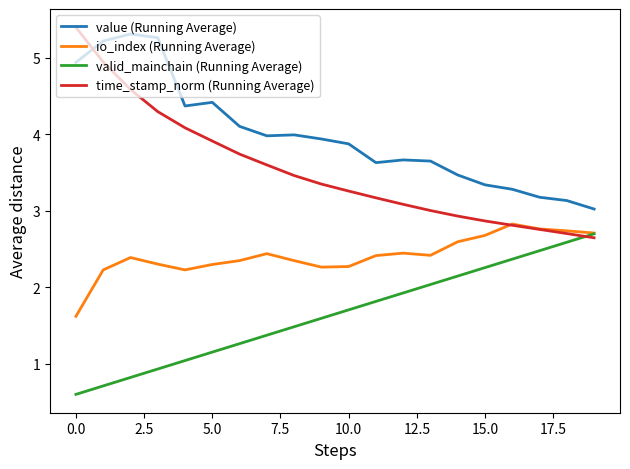

Rank the series by their average value, from lowest to highest.

valid_mainchain (Running Average), io_index (Running Average), time_stamp_norm (Running Average), value (Running Average)